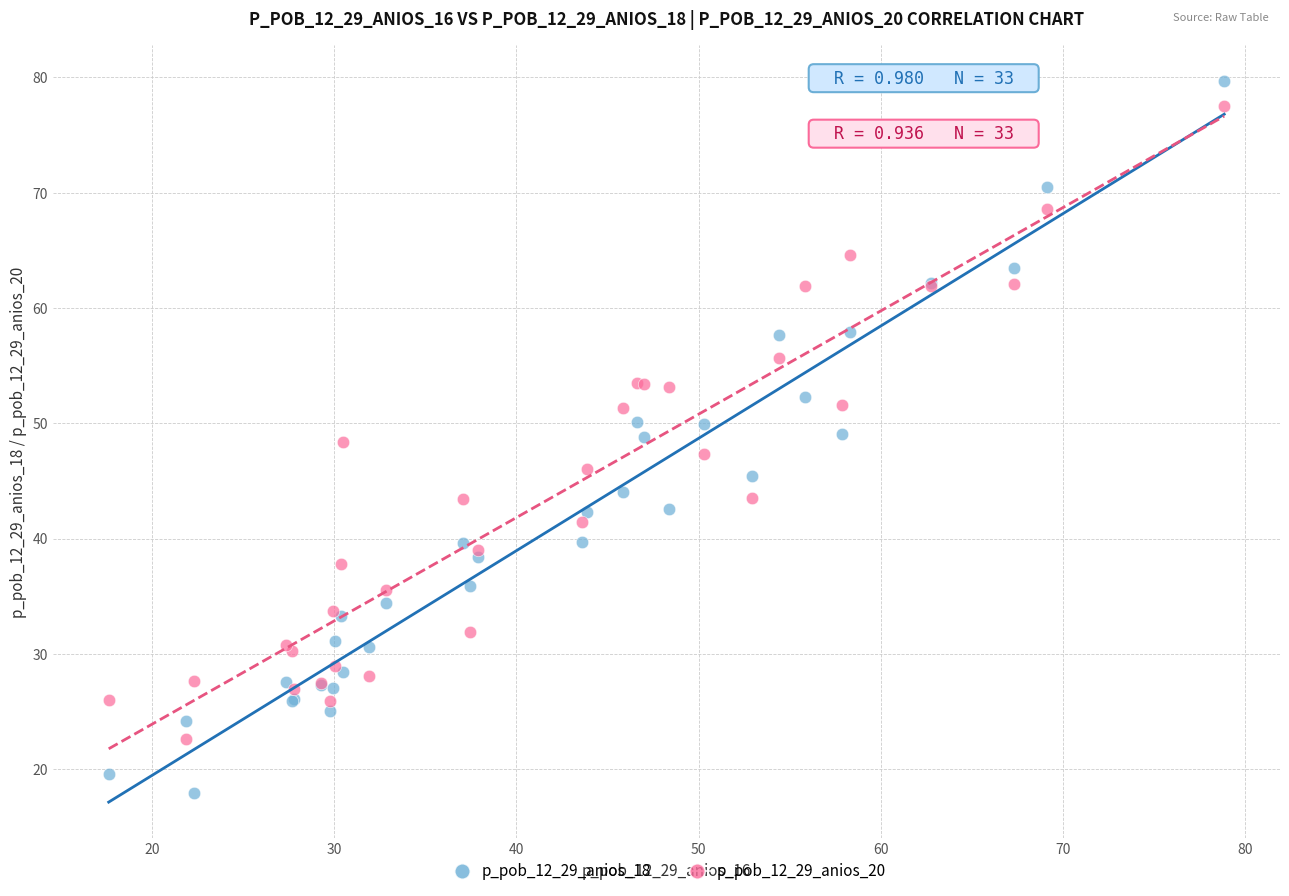

Which series contains the lowest Y value?

p_pob_12_29_anios_18